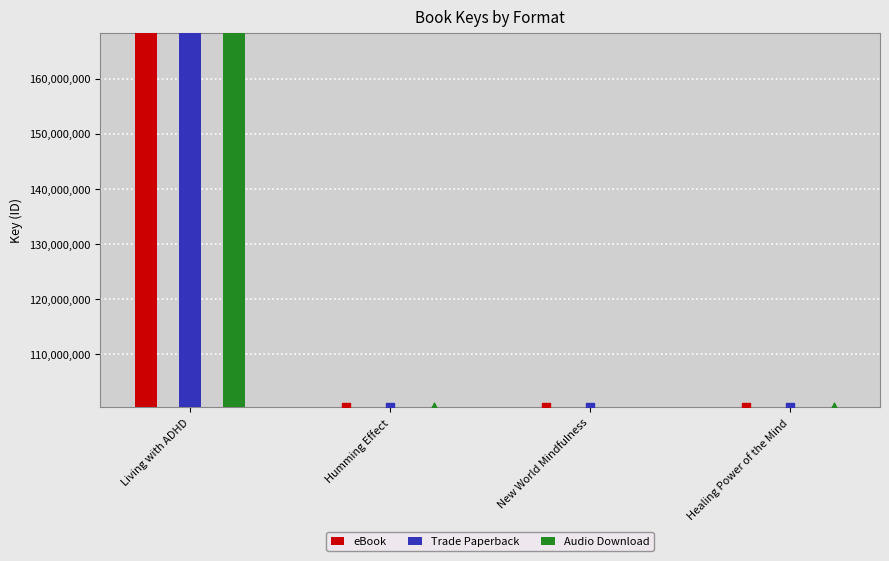

What is the total value across all series at Living with ADHD?

336373338